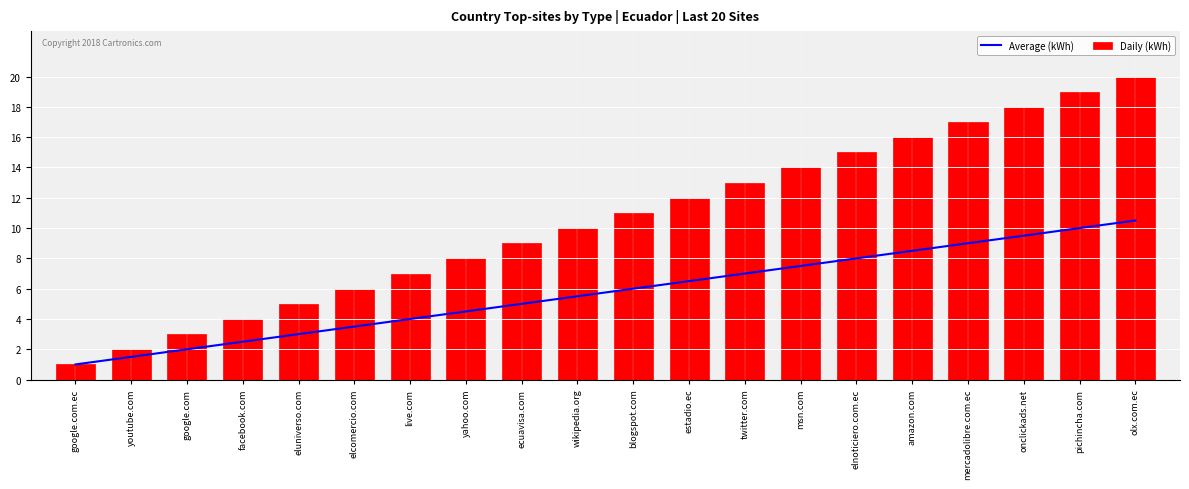

What is the label of the 11th bar from the right?

wikipedia.org